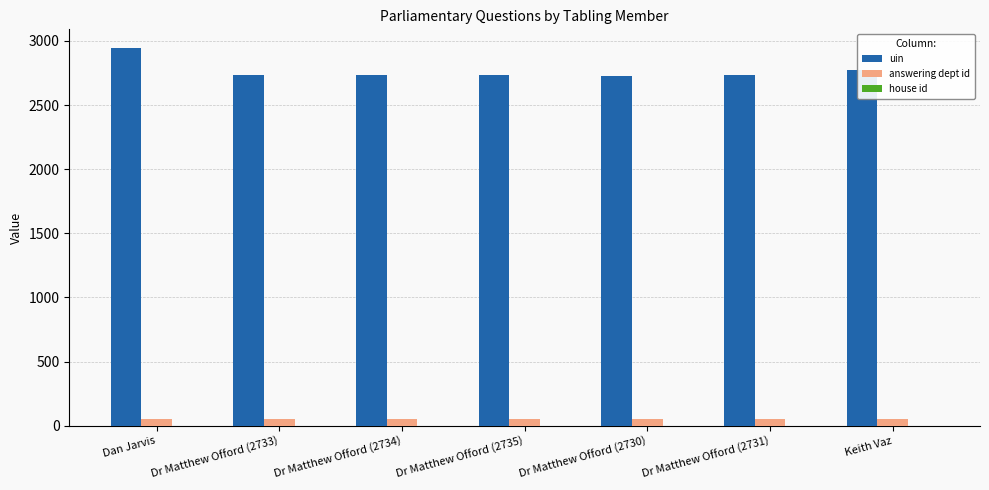

Where does the uin series first go above 2734?

Dan Jarvis